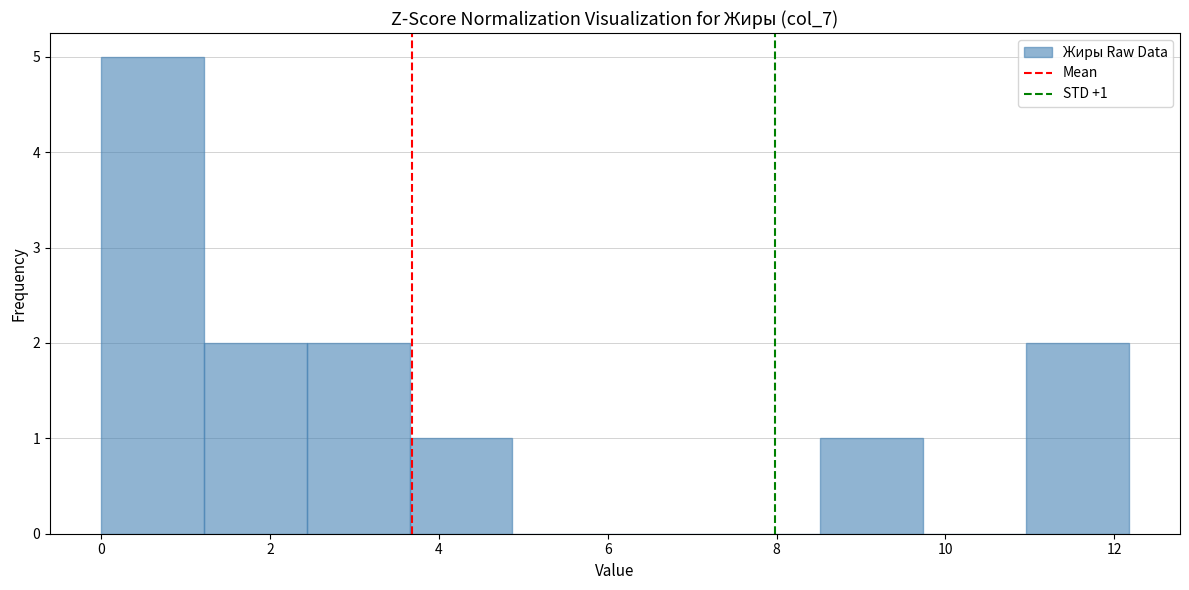

Over which range of the x-axis is the bar tallest?

0.0 to 1.2